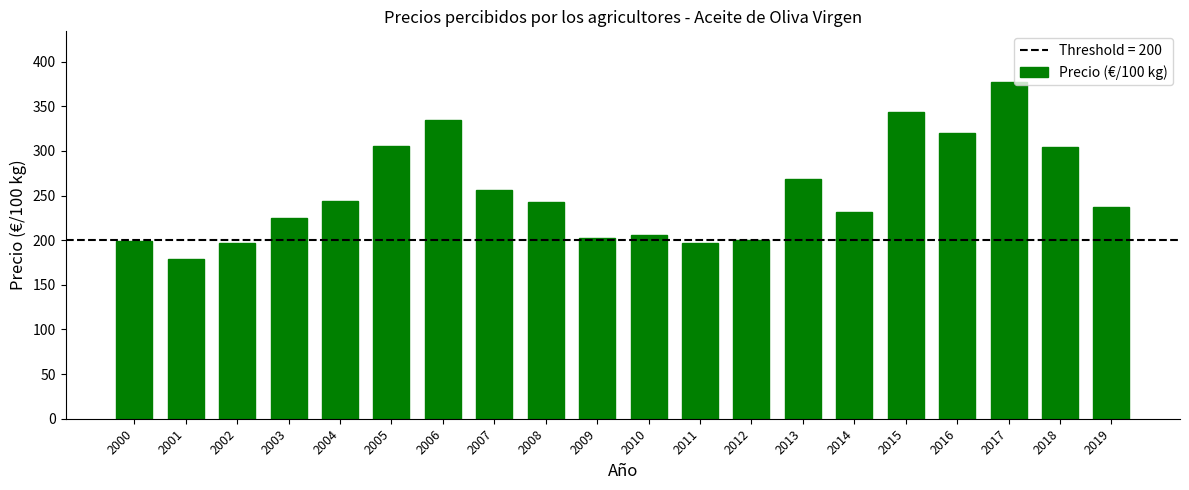

What is the sum of the values at 2014 and 2009?

433.1